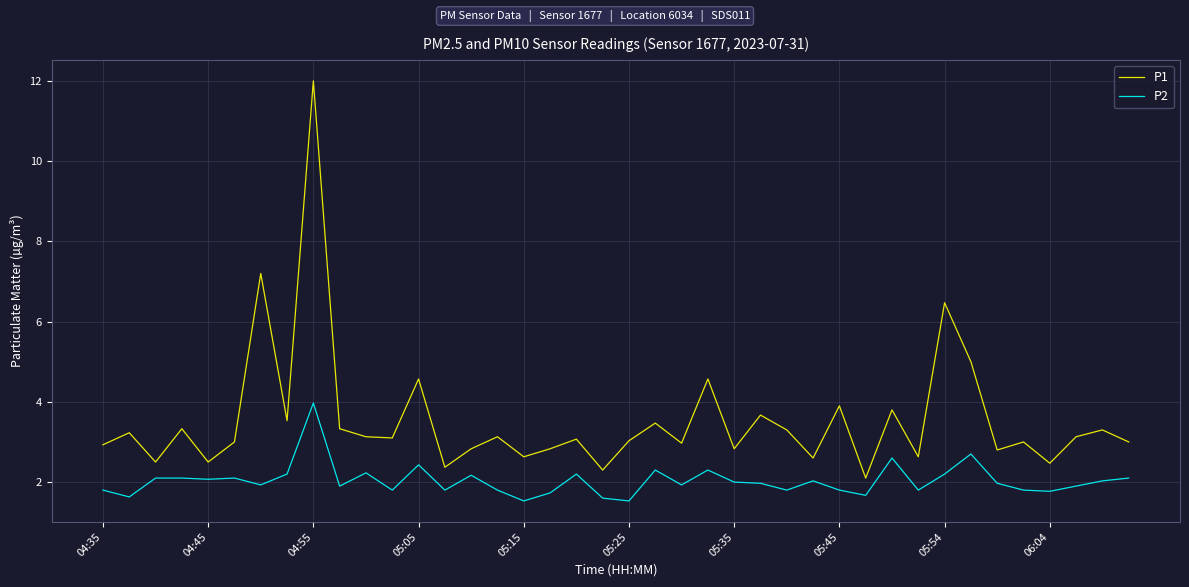

Which series has the largest total across all categories?

P1